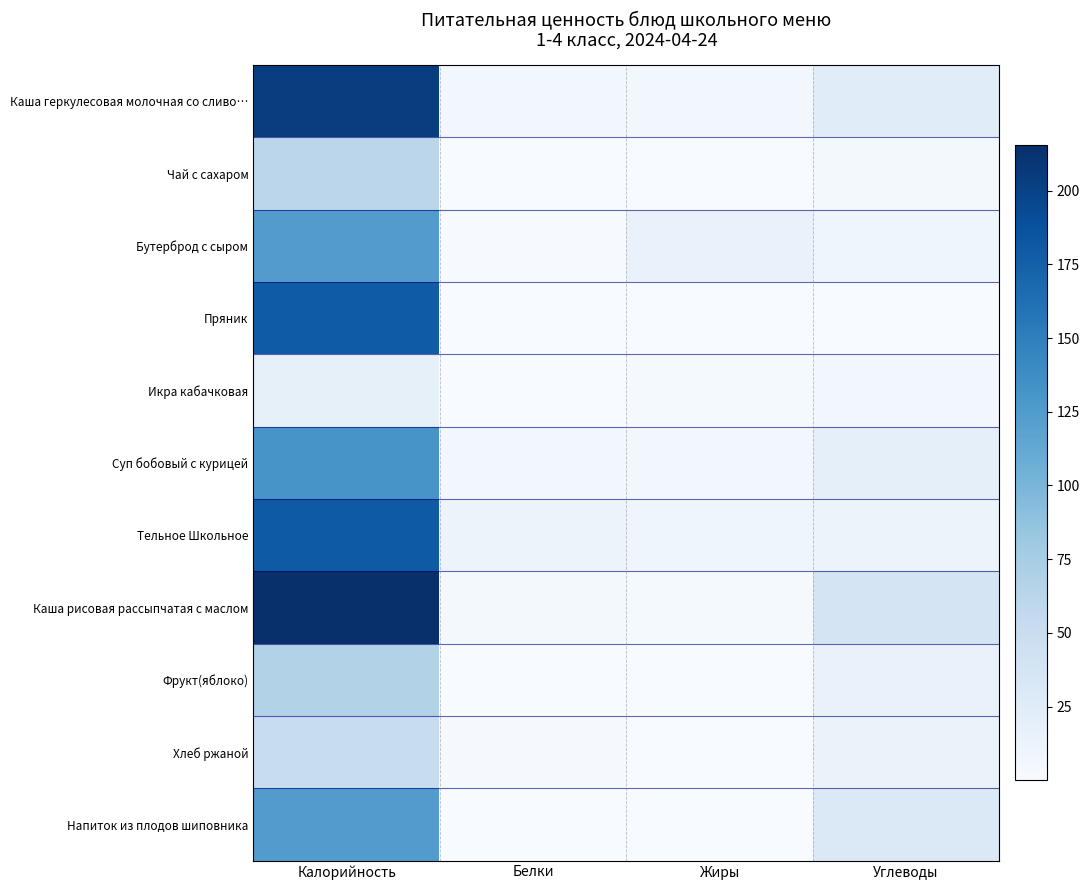

Reading left to right, transcribe all the data shown in this chart.

Каша геркулесовая молочная со сливо…: Калорийность=203.2	Белки=5.3	Жиры=6.6	Углеводы=24.6
Чай с сахаром: Калорийность=61.4	Белки=0.1	Жиры=0.0	Углеводы=5.0
Бутерброд с сыром: Калорийность=123.7	Белки=1.5	Жиры=14.6	Углеводы=9.6
Пряник: Калорийность=179.0	Белки=0.0	Жиры=0.0	Углеводы=0.4
Икра кабачковая: Калорийность=18.1	Белки=0.7	Жиры=2.8	Углеводы=5.9
Суп бобовый с курицей: Калорийность=130.9	Белки=5.6	Жиры=5.4	Углеводы=19.5
Тельное Школьное: Калорийность=179.9	Белки=12.5	Жиры=9.7	Углеводы=11.4
Каша рисовая рассыпчатая с маслом: Калорийность=215.3	Белки=3.6	Жиры=3.2	Углеводы=38.3
Фрукт(яблоко): Калорийность=67.0	Белки=0.6	Жиры=0.6	Углеводы=14.8
Хлеб ржаной: Калорийность=52.0	Белки=2.1	Жиры=0.4	Углеводы=13.6
Напиток из плодов шиповника: Калорийность=123.7	Белки=0.7	Жиры=0.3	Углеводы=29.6